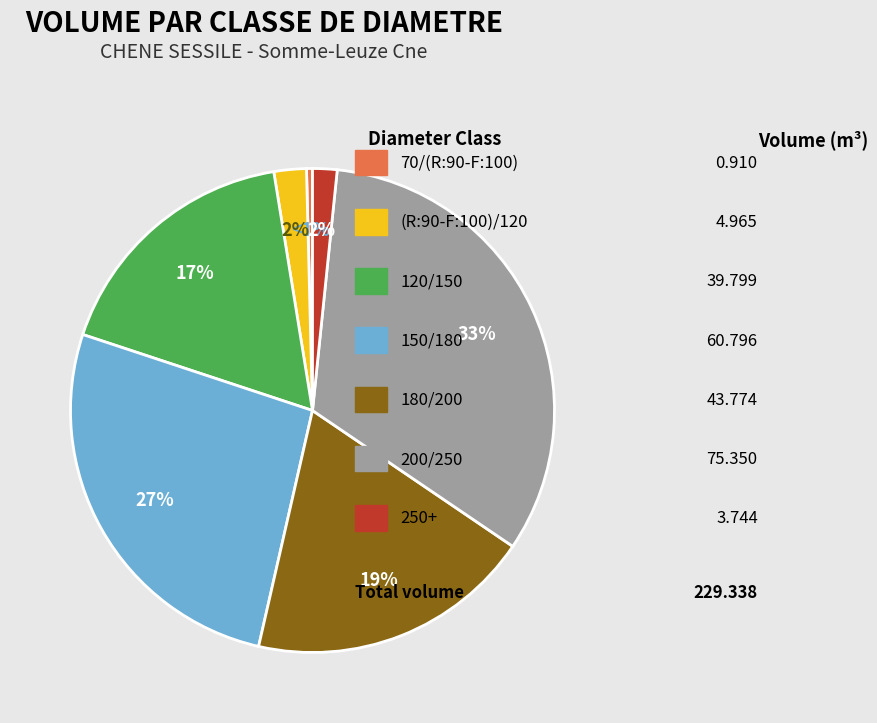

What is the change in value from (R:90-F:100)/120 to 120/150?

+34.8